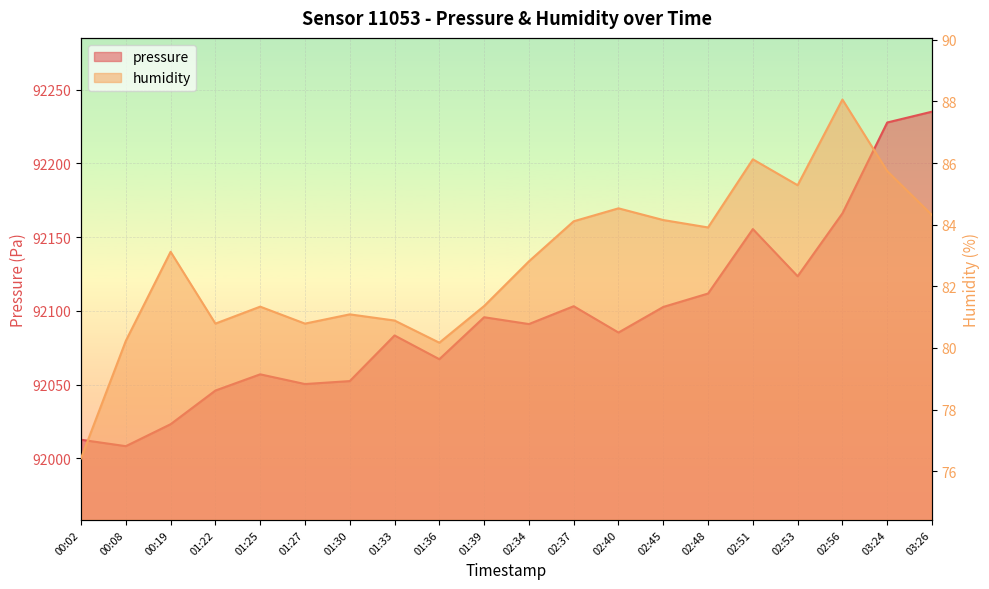

At which category does the chart reach its minimum across all series?

00:02